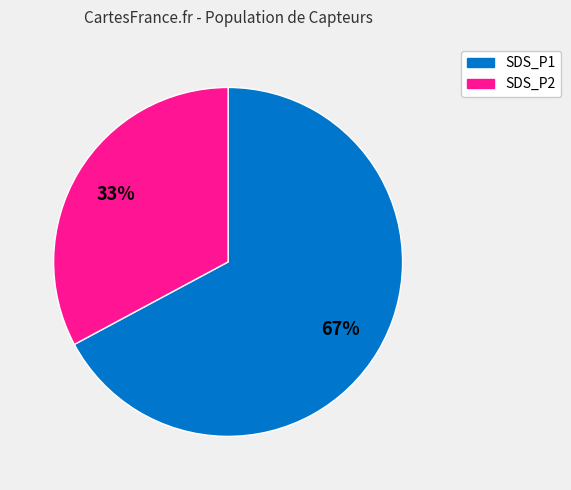

How many segments does this pie chart have?

2